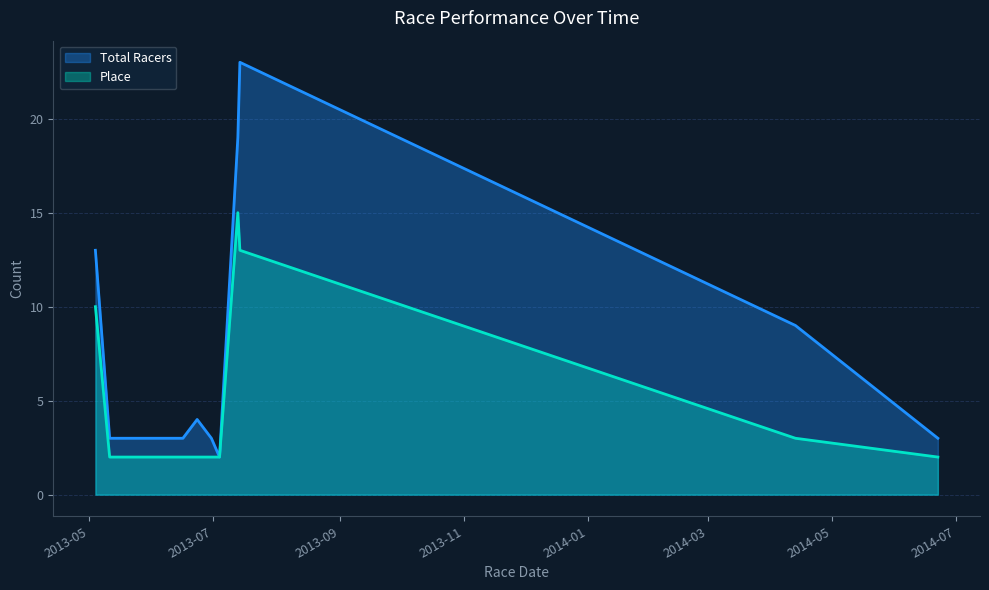

List the labels in order of Place value, largest first.

2013-07-13, 2013-07-14, 2013-05-04, 2014-04-13, 2014-06-22, 2013-07-04, 2013-06-30, 2013-06-23, 2013-06-16, 2013-05-11